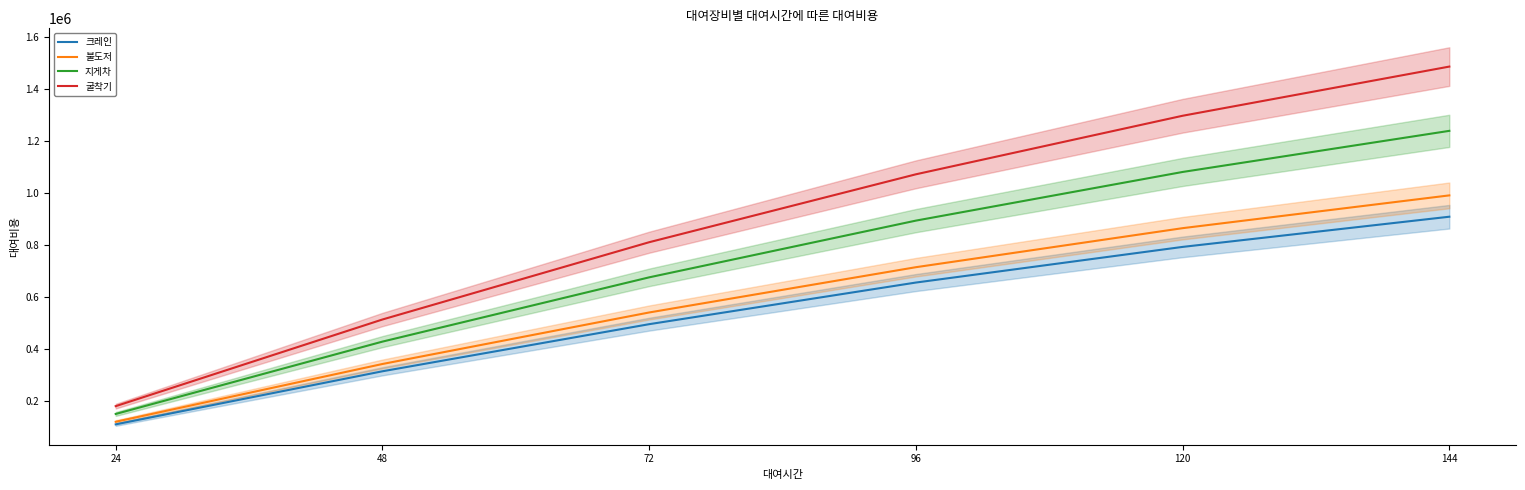

True or false: 불도저 and 크레인 intersect in this chart.

False